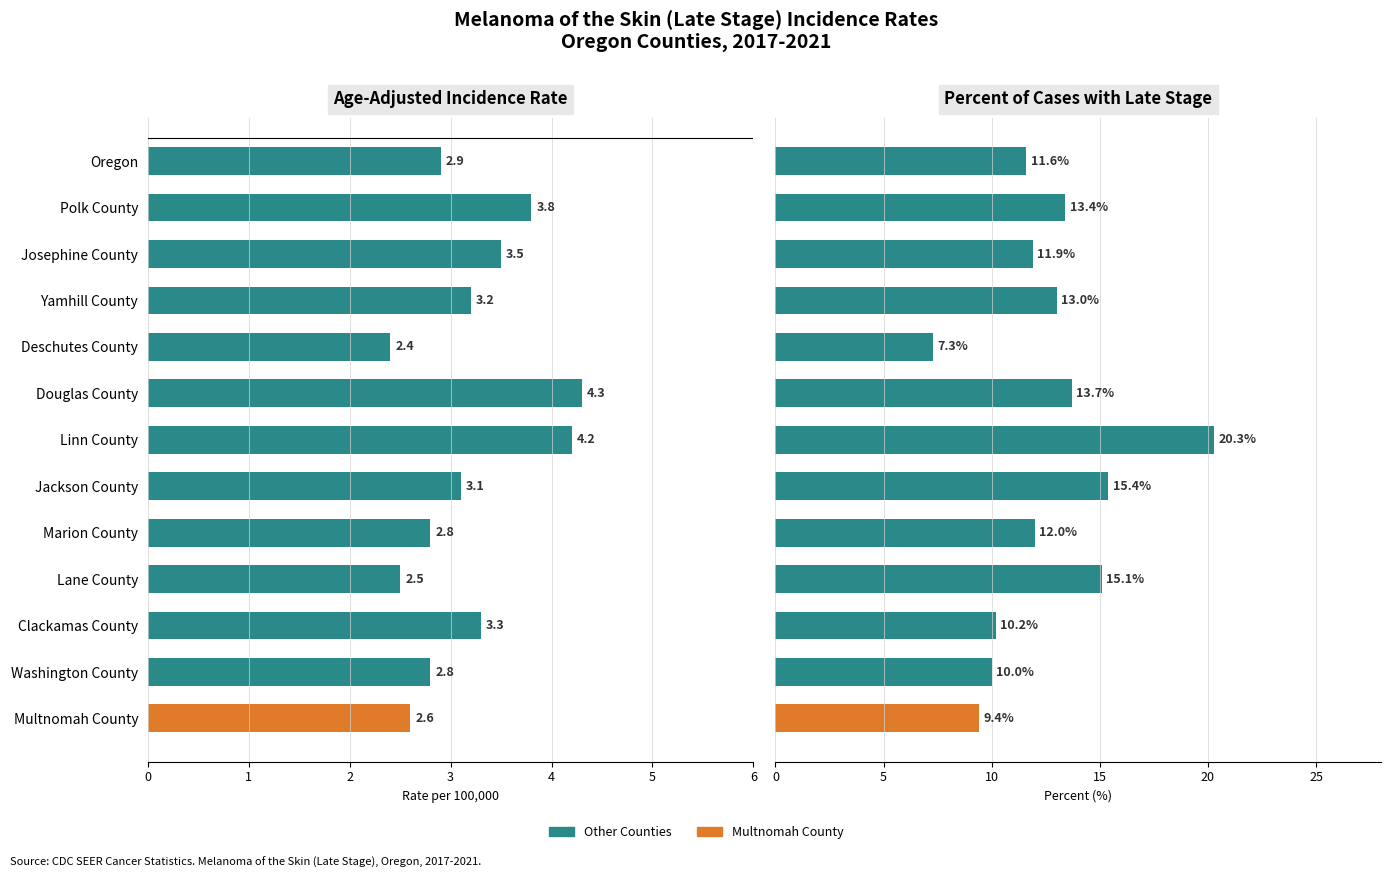

Rank the series by their average value, from highest to lowest.

Percent of Cases with Late Stage, Age-Adjusted Incidence Rate